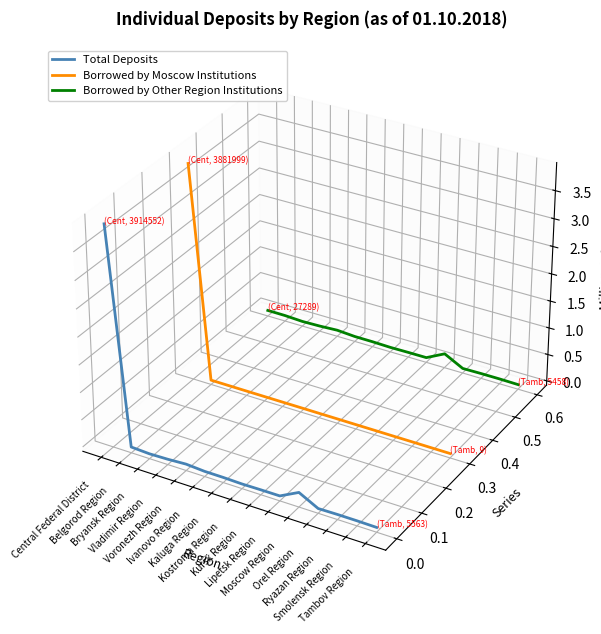

True or false: Borrowed by Moscow Institutions has more than 2 points higher than both neighbors.

False